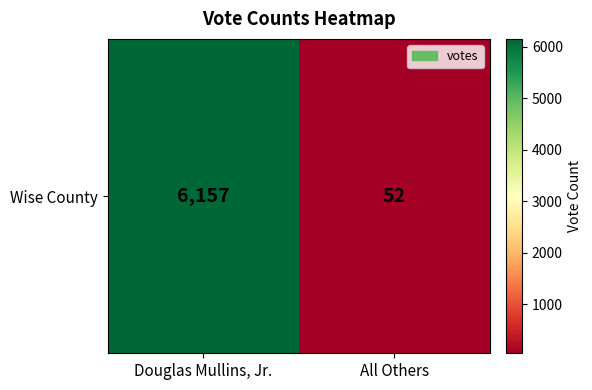

What is the difference between the values at All Others and Douglas Mullins, Jr.?

6105